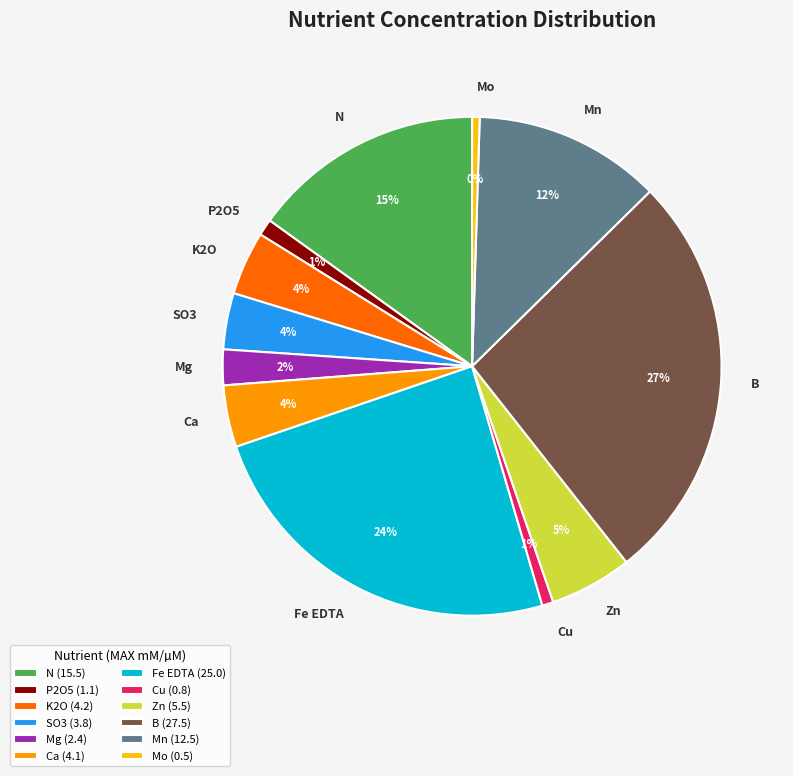

Is the sum of Mg and Zn greater than half?

No